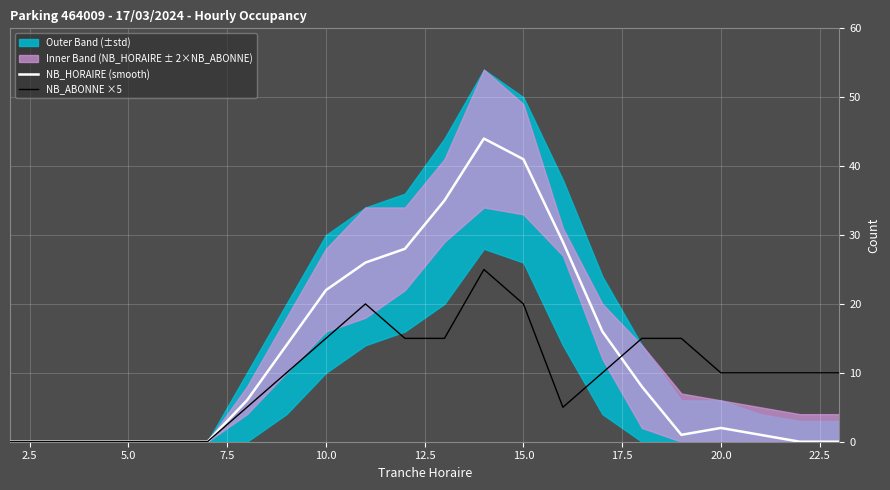

What is the difference between the second highest and second lowest values in the NB_HORAIRE (smooth) series?

41